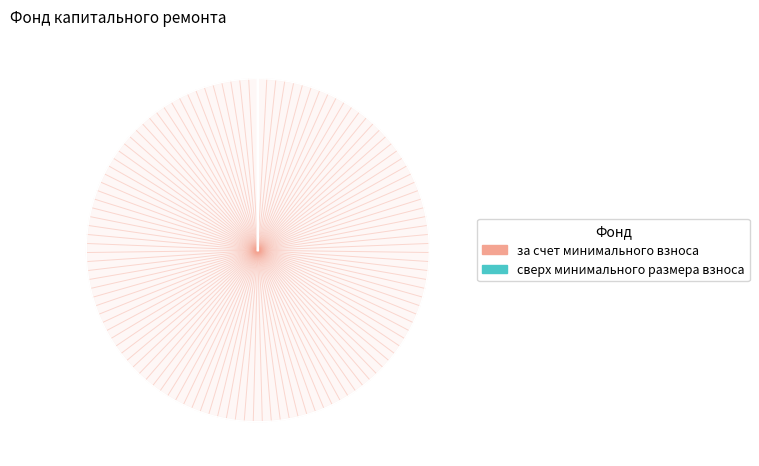

To the nearest percent, what is the combined percentage of за счет минимального взноса and сверх минимального размера взноса?

100%